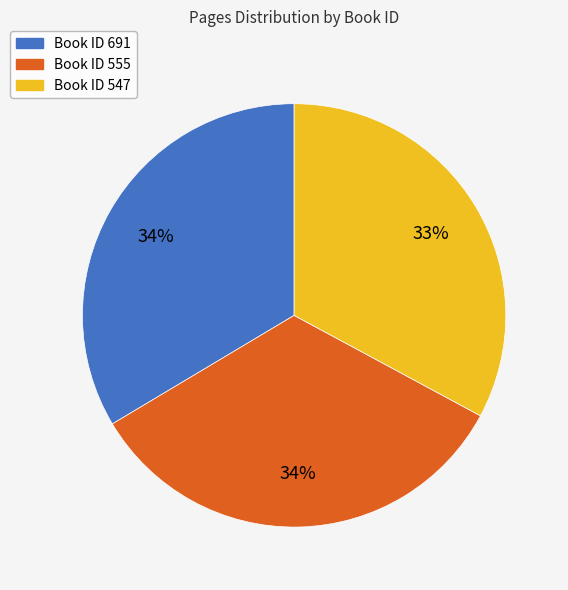

How many slices are in this pie chart?

3